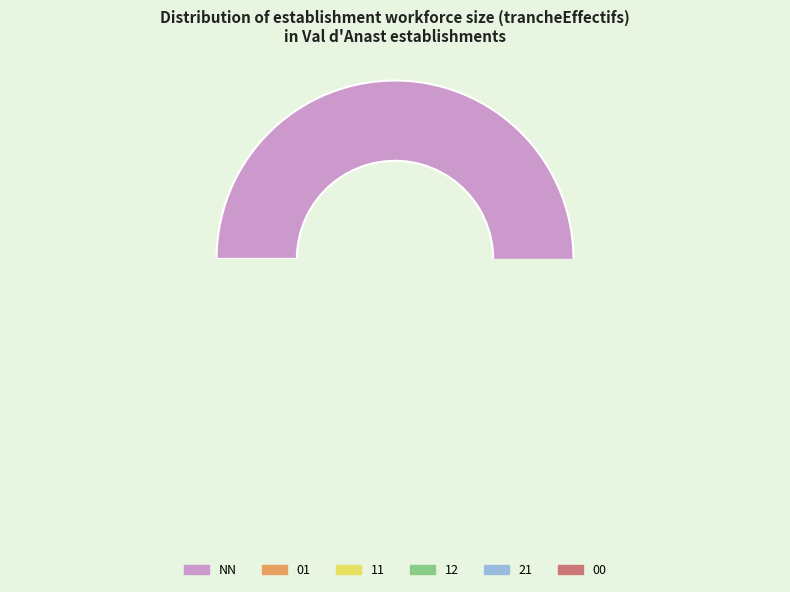

Which slice is the largest?

NN